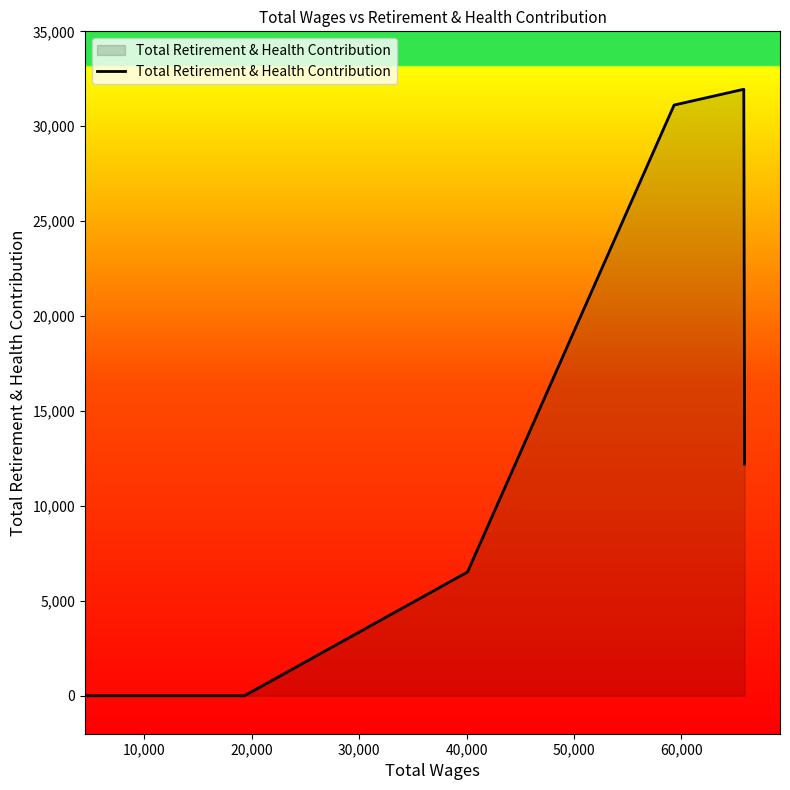

How many lines are shown in the chart?

1